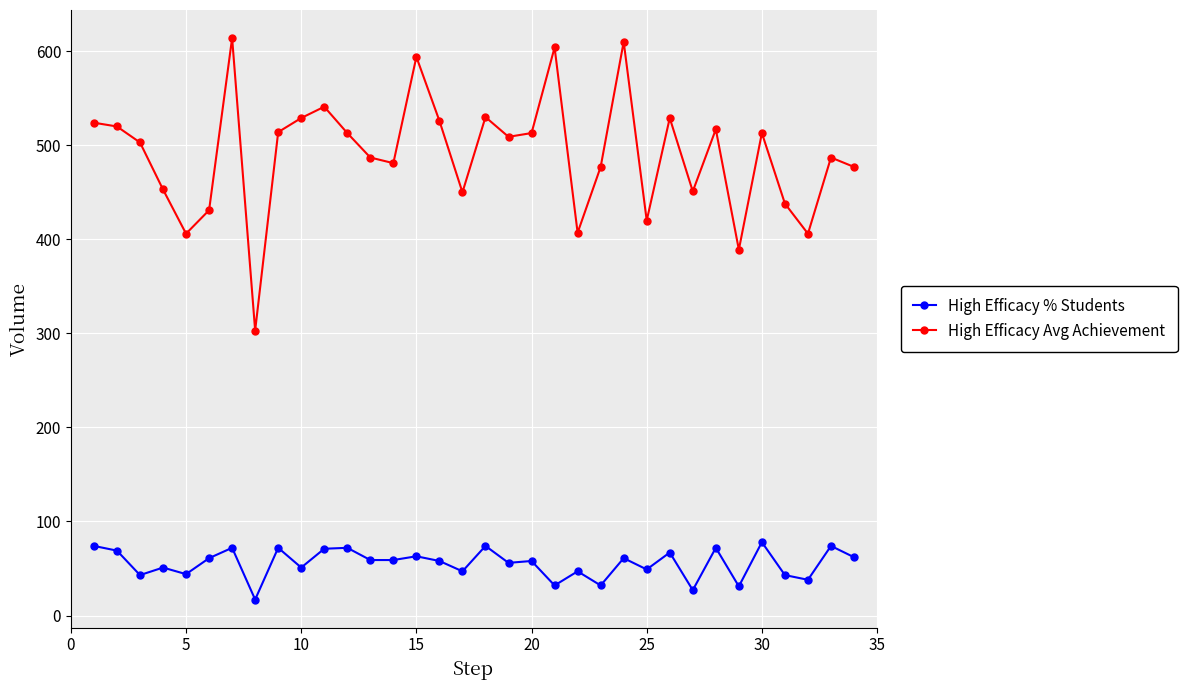

What is the difference between the maximum and second lowest values in the High Efficacy Avg Achievement series?

225